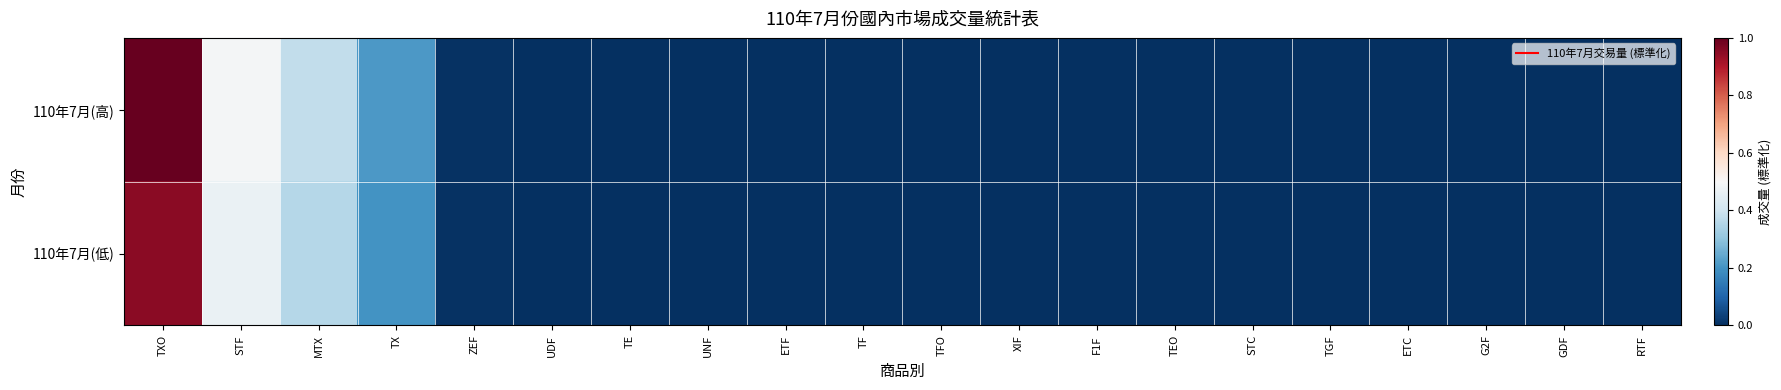

Reading left to right, transcribe all the data shown in this chart.

110年7月(高): TXO=1.0	STF=0.5	MTX=0.4	TX=0.2	ZEF=0.0	UDF=0.0	TE=0.0	UNF=0.0	ETF=0.0	TF=0.0	TFO=0.0	XIF=0.0	F1F=0.0	TEO=0.0	STC=0.0	TGF=0.0	ETC=0.0	G2F=0.0	GDF=0.0	RTF=0.0
110年7月(低): TXO=0.9	STF=0.5	MTX=0.4	TX=0.2	ZEF=0.0	UDF=0.0	TE=0.0	UNF=0.0	ETF=0.0	TF=0.0	TFO=0.0	XIF=0.0	F1F=0.0	TEO=0.0	STC=0.0	TGF=0.0	ETC=0.0	G2F=0.0	GDF=0.0	RTF=0.0